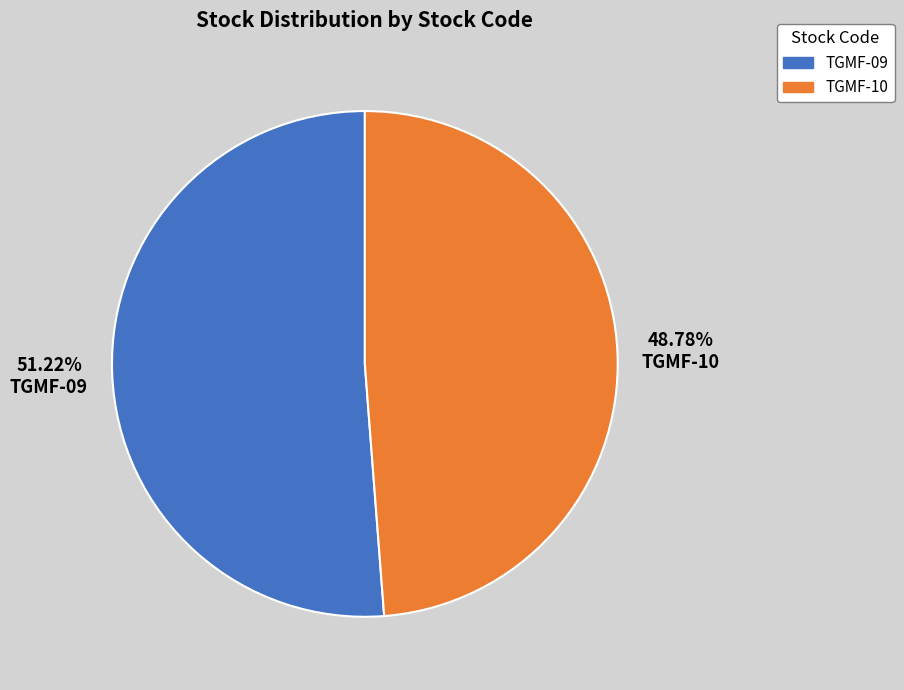

Do TGMF-10 and TGMF-09 together represent more than half of the pie?

Yes